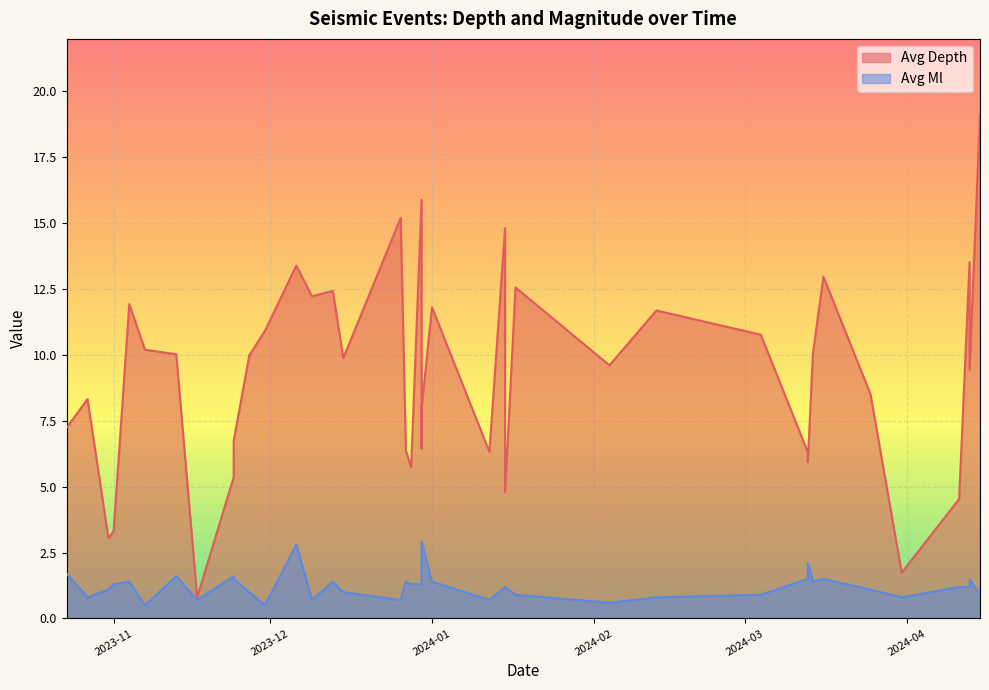

Which series has the largest range (max minus min)?

Avg Depth